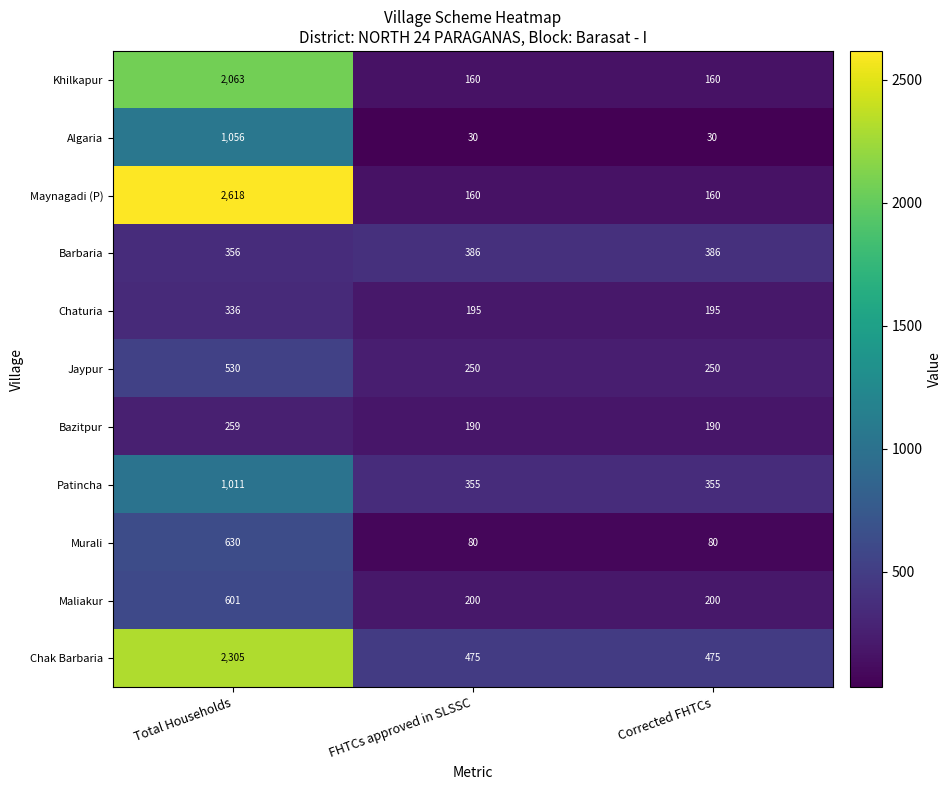

What is the highest value of the Barbaria series?

386